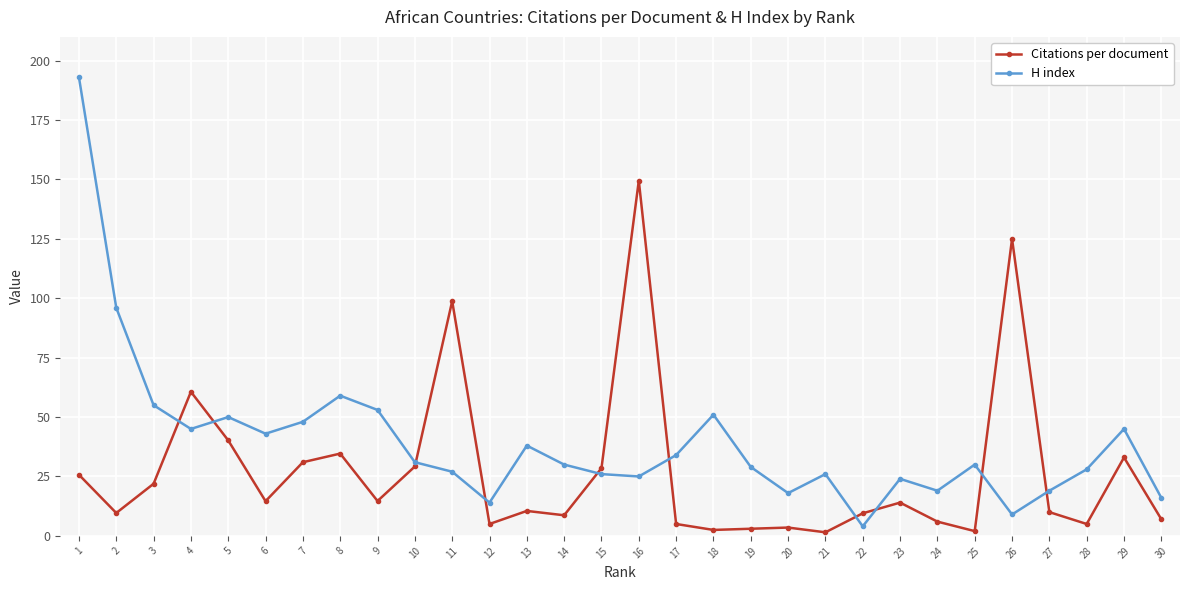

Rank the series by their maximum value, from highest to lowest.

H index, Citations per document